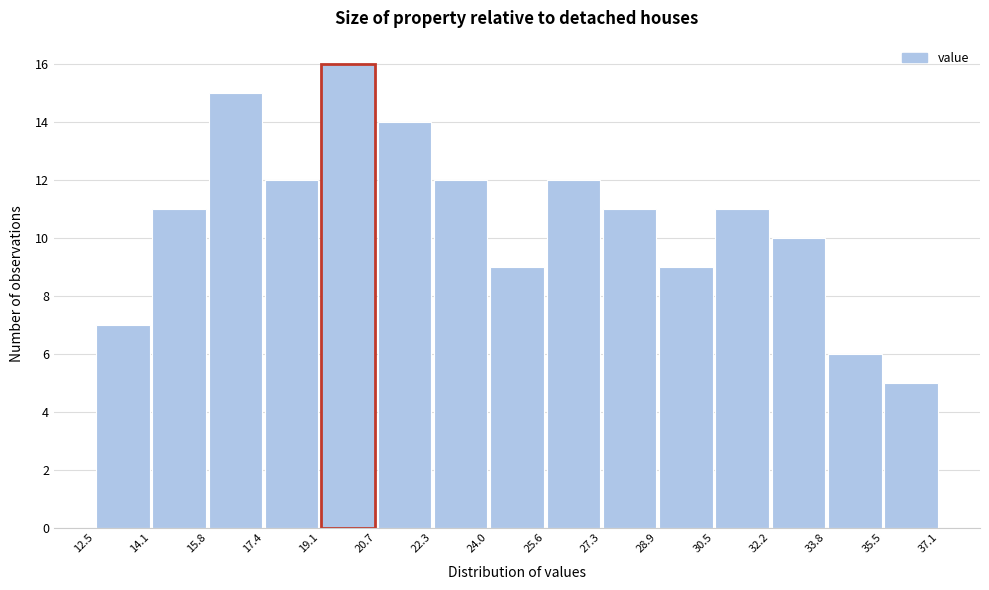

Over which range of the x-axis is the bar tallest?

19.1 to 20.7